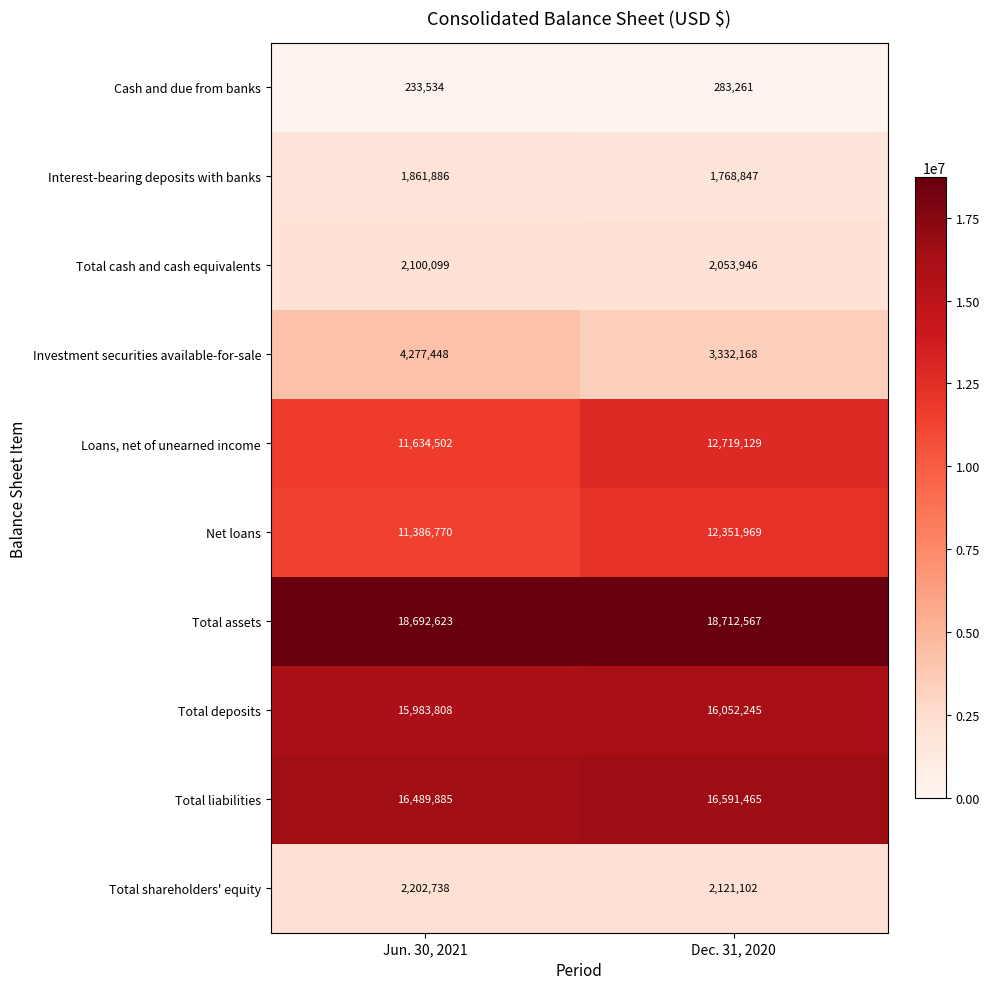

Rank the series at Dec. 31, 2020 from lowest to highest value.

Cash and due from banks, Interest-bearing deposits with banks, Total cash and cash equivalents, Total shareholders' equity, Investment securities available-for-sale, Net loans, Loans, net of unearned income, Total deposits, Total liabilities, Total assets